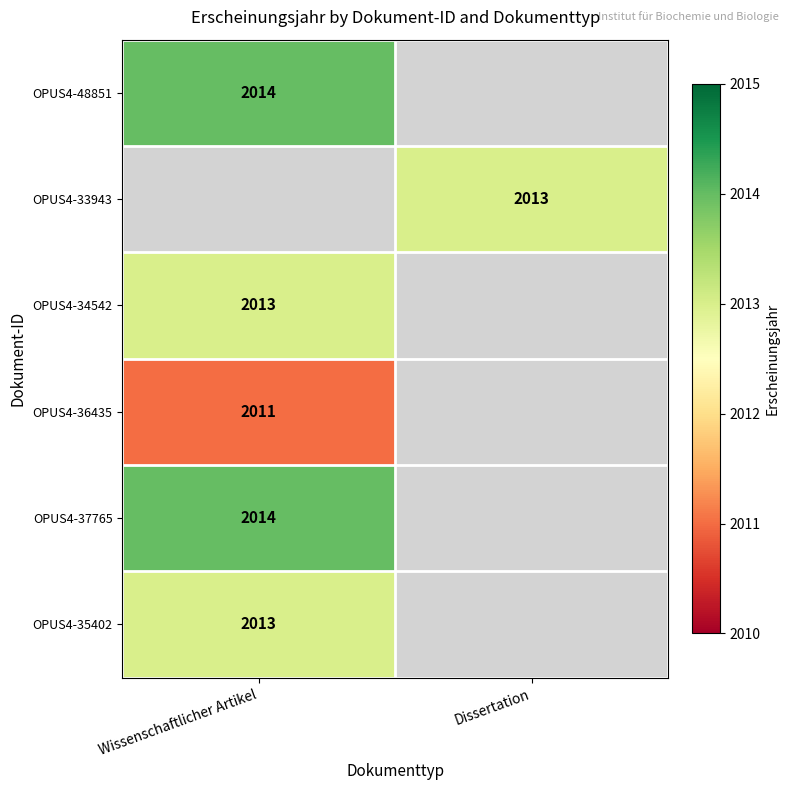

How many distinct data groups are displayed?

6